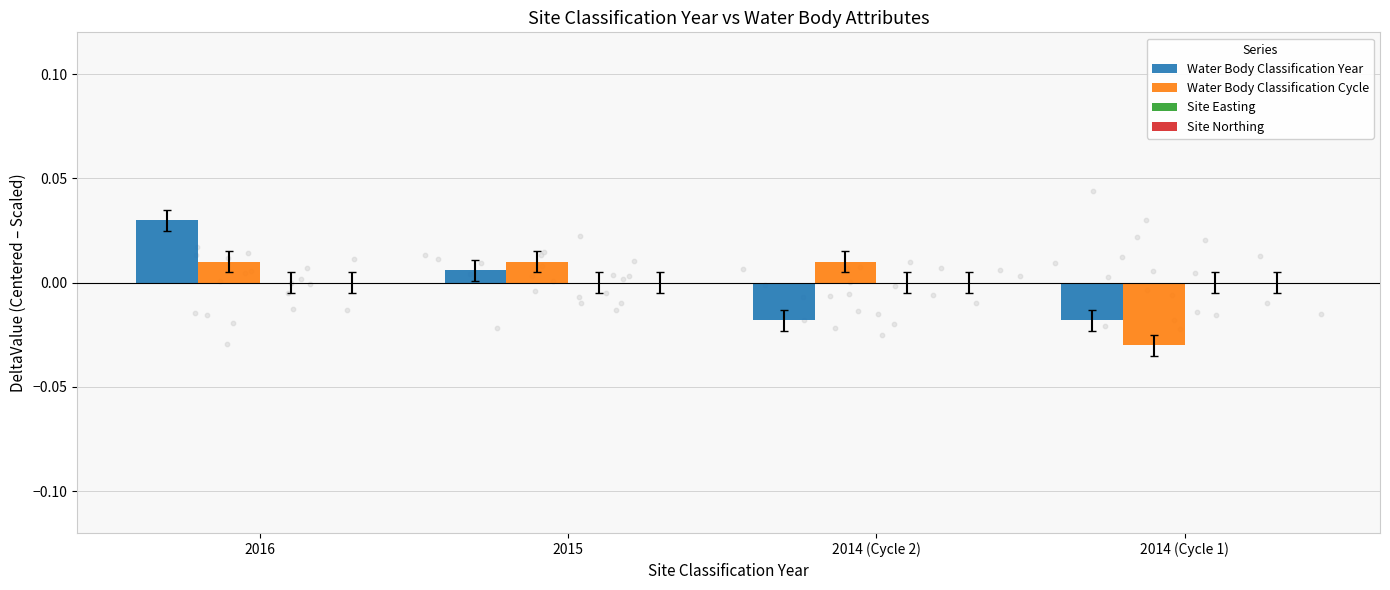

Which series has the widest spread of Y values?

Water Body Classification Year